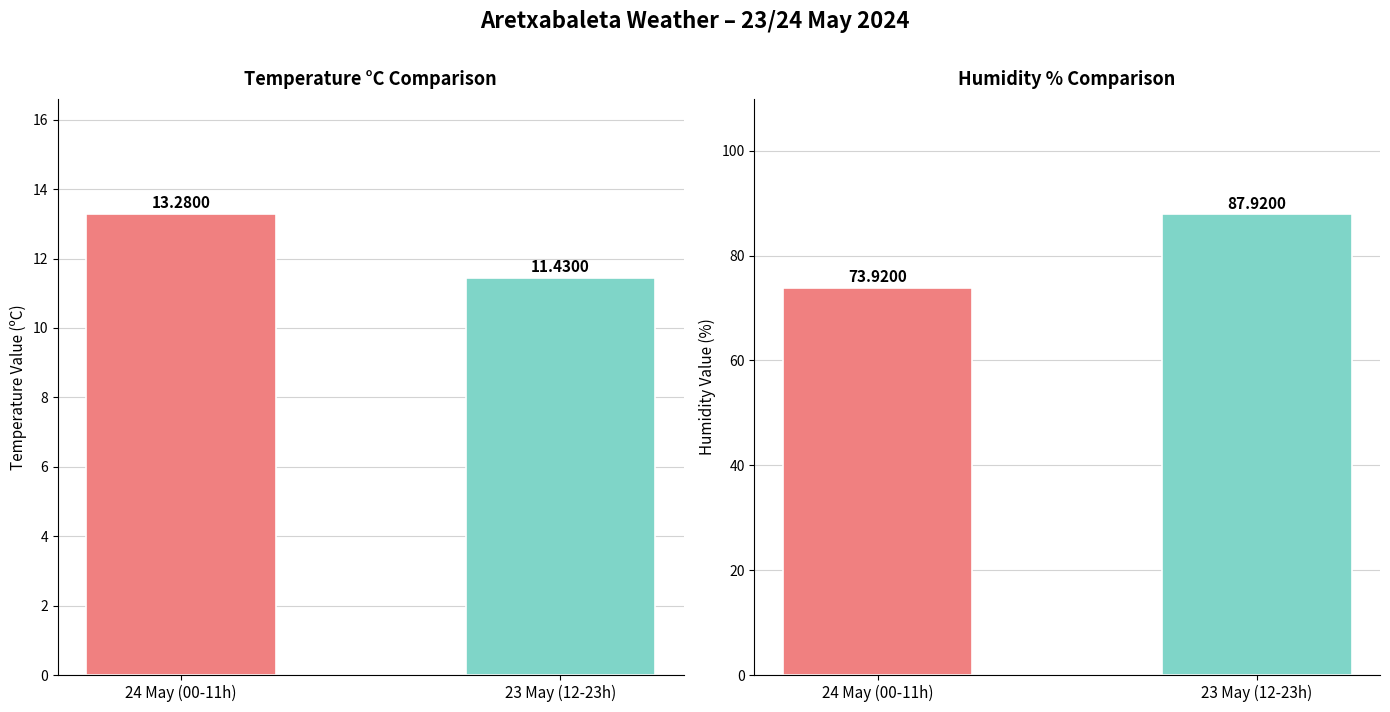

What is the minimum value for Temperatura (ºC)?

11.4